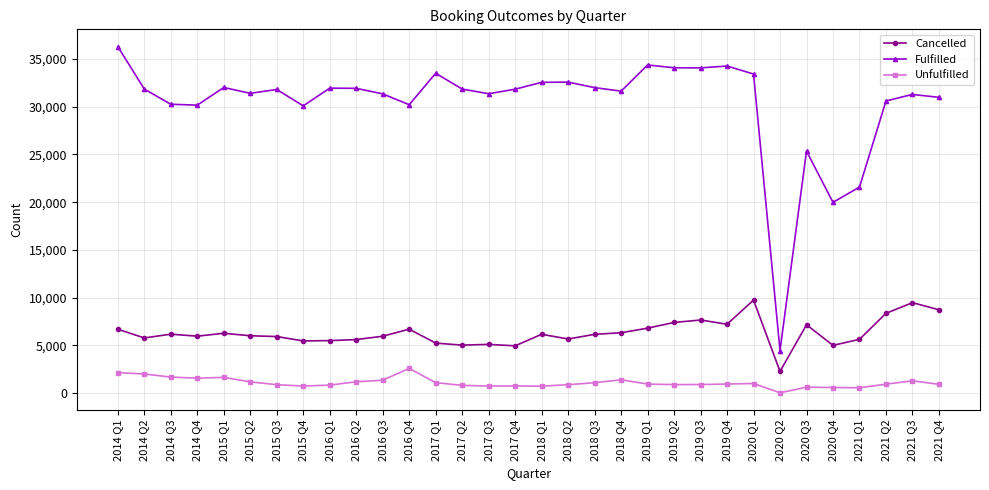

Which series has the widest spread of values?

Fulfilled